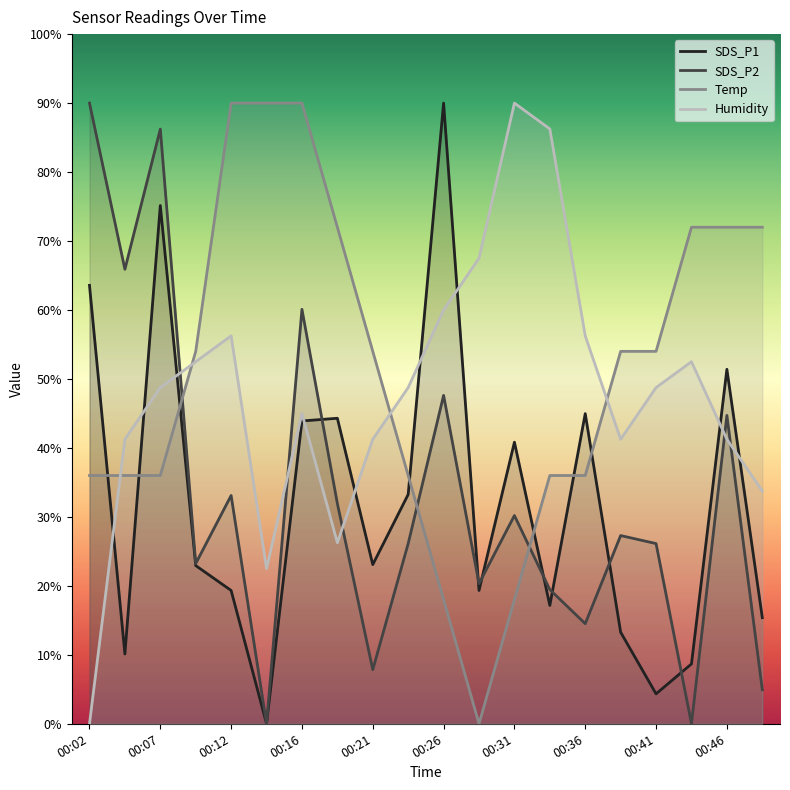

How many times do SDS_P2 and Temp cross each other?

3